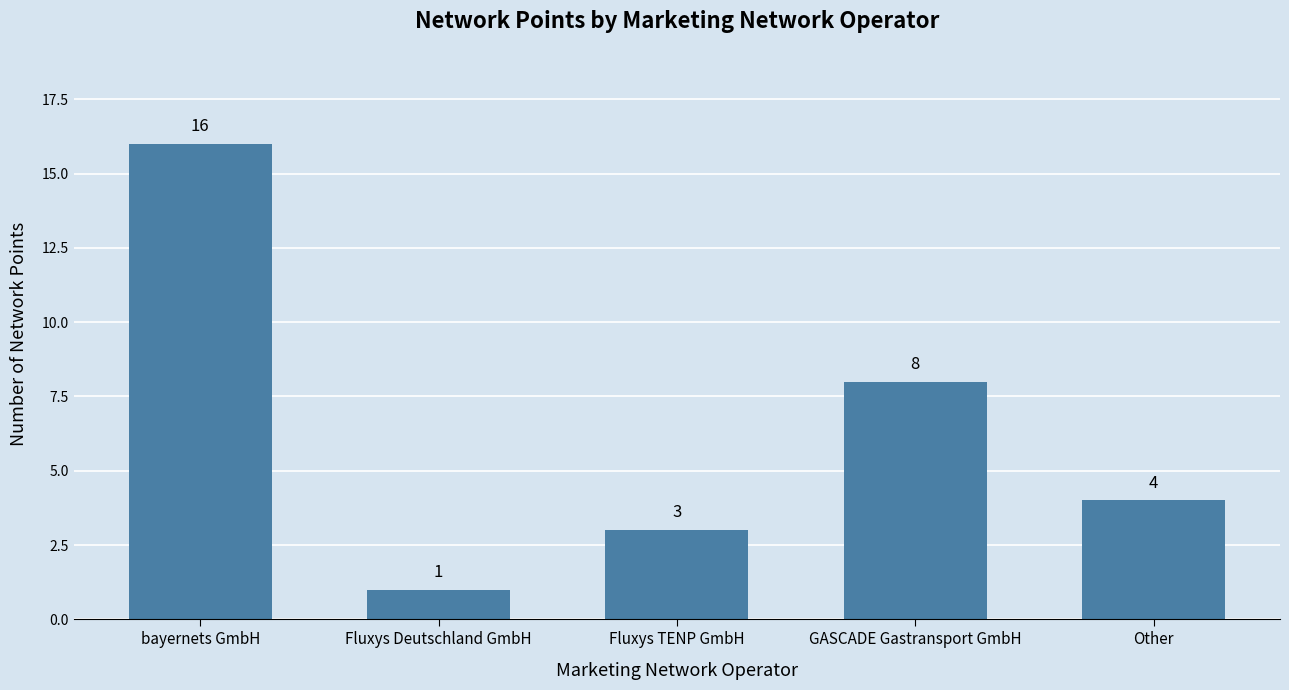

At which label is the value closest to 8?

GASCADE Gastransport GmbH